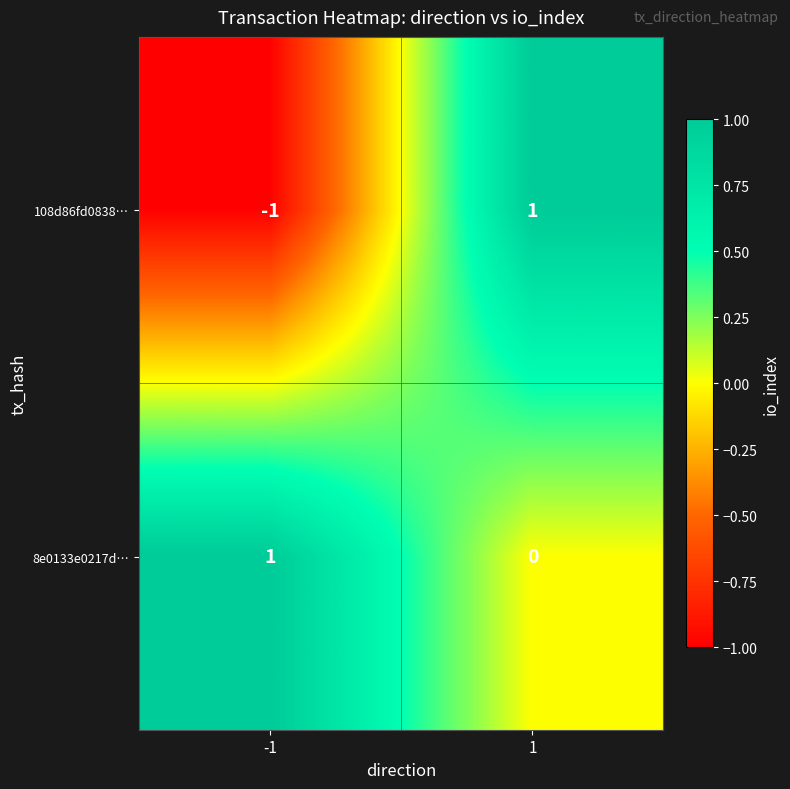

Reading left to right, transcribe all the data shown in this chart.

108d86fd0838…: -1	1
8e0133e0217d…: 1	0